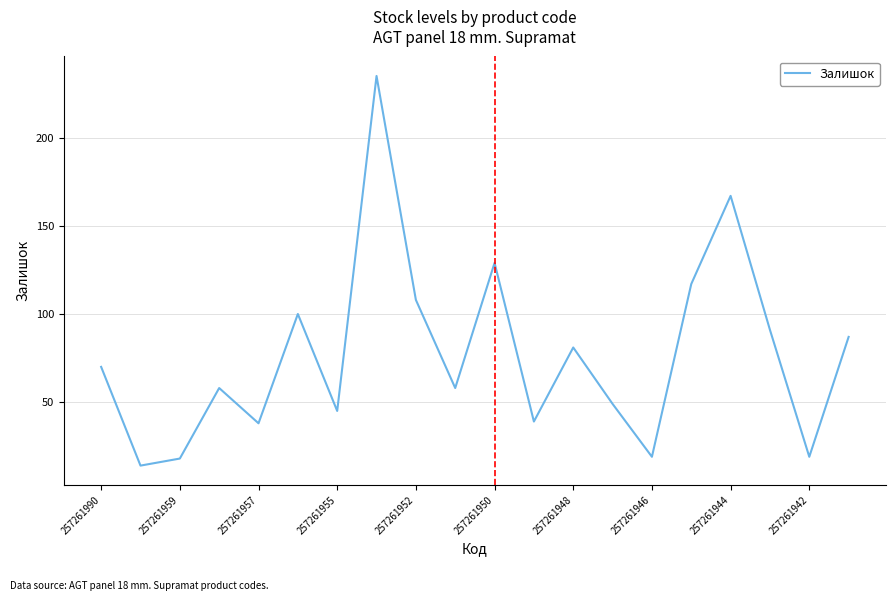

What is the difference between the maximum and minimum values?

221